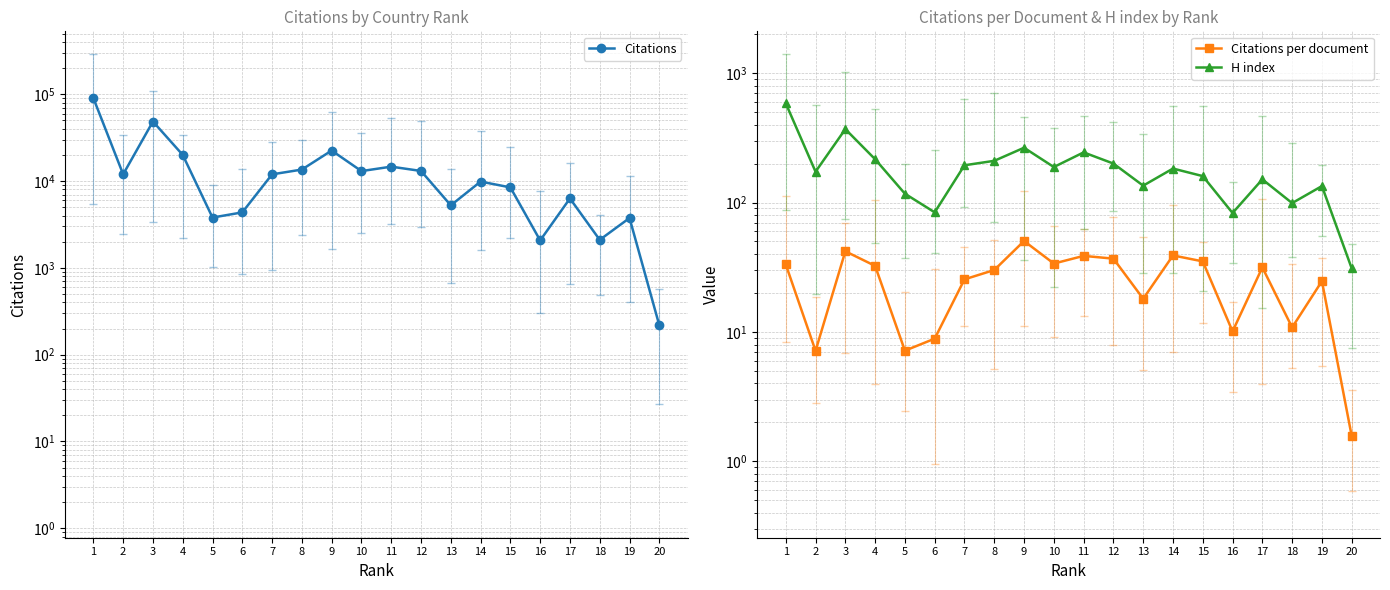

Rank the series by their maximum value, from lowest to highest.

Citations per document, H index, Citations